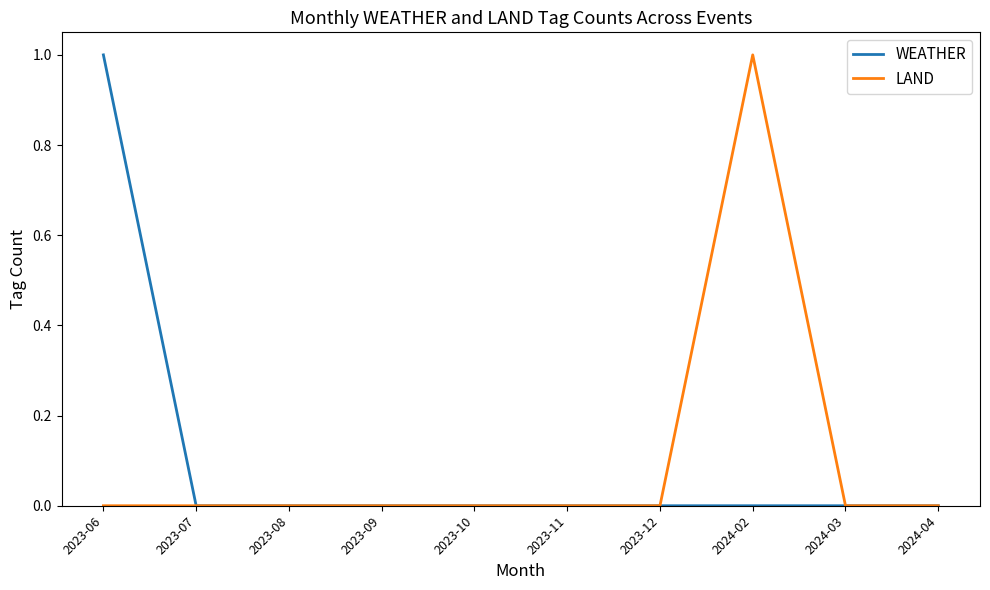

The value of LAND at 2024-03 is 0. True or false?

True